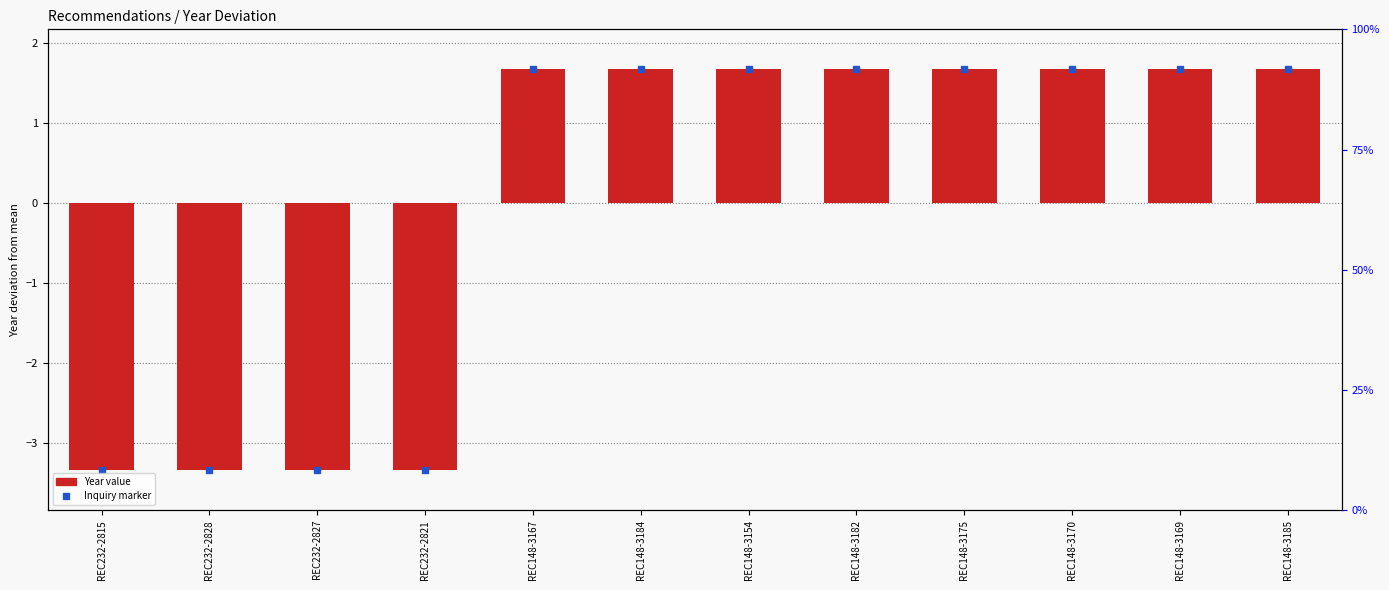

List the labels in order of value, largest first.

REC148-3167, REC148-3184, REC148-3154, REC148-3182, REC148-3175, REC148-3170, REC148-3169, REC148-3185, REC232-2815, REC232-2828, REC232-2827, REC232-2821